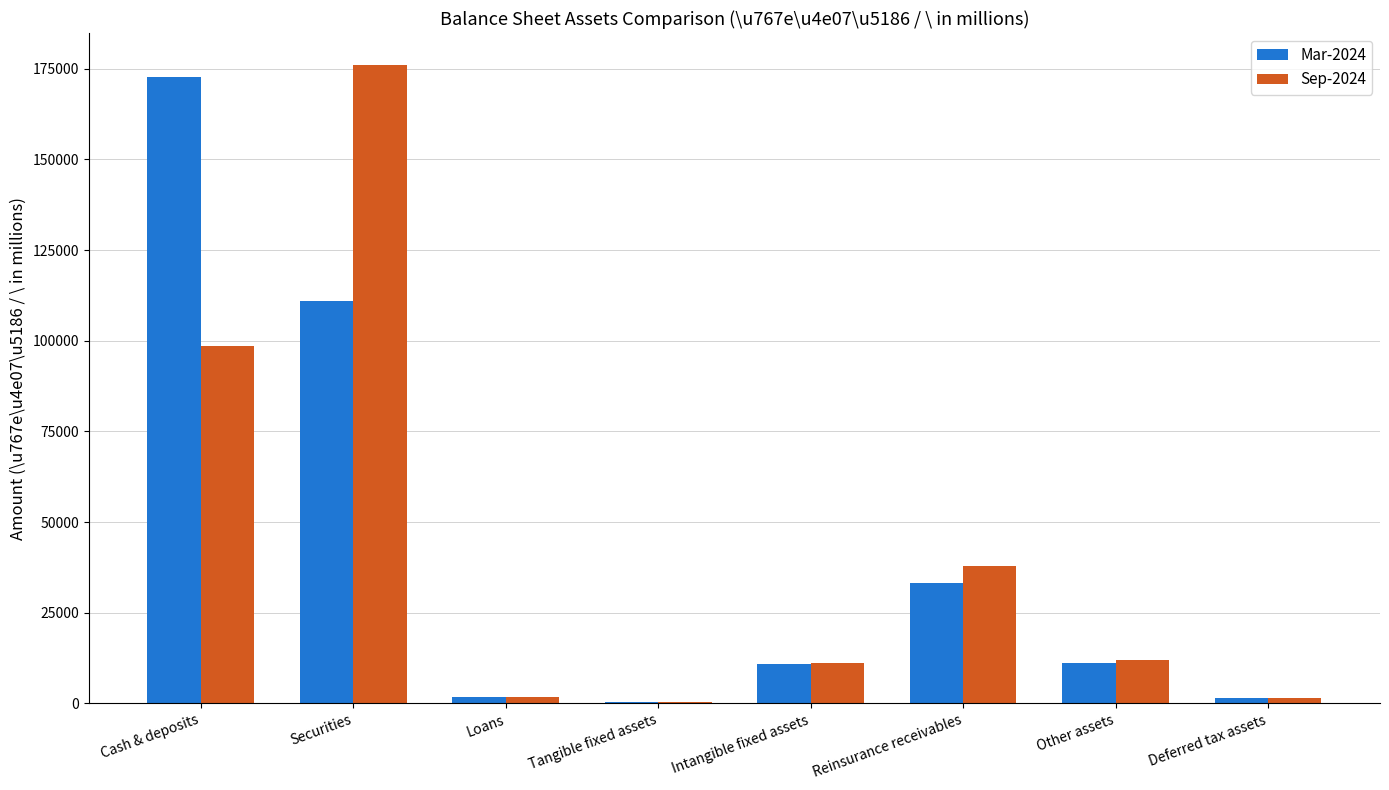

What is the sum of all Sep-2024 values?

339438